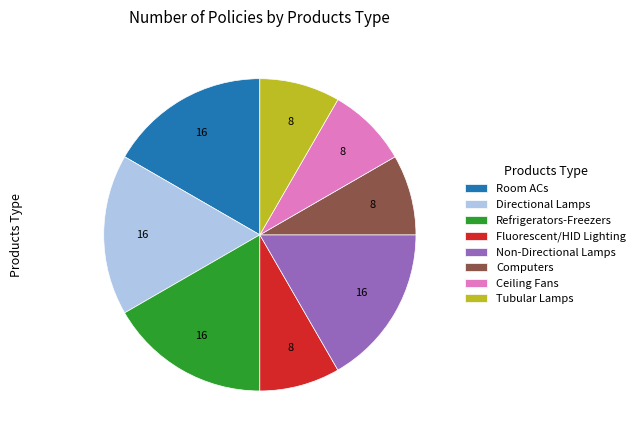

Is the sum of Computers and Directional Lamps greater than half?

No